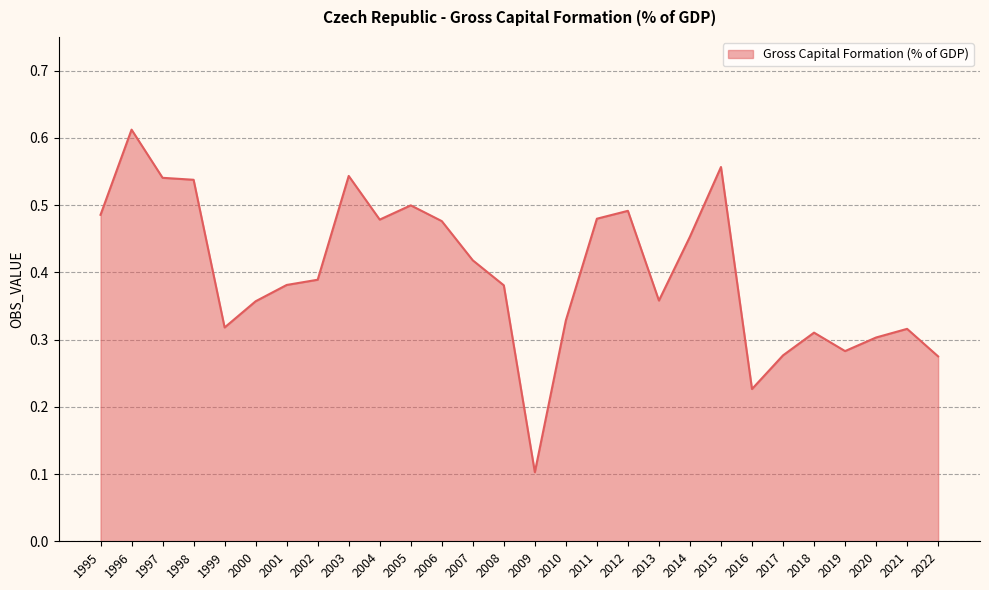

At which category does the chart reach its minimum across all series?

2009